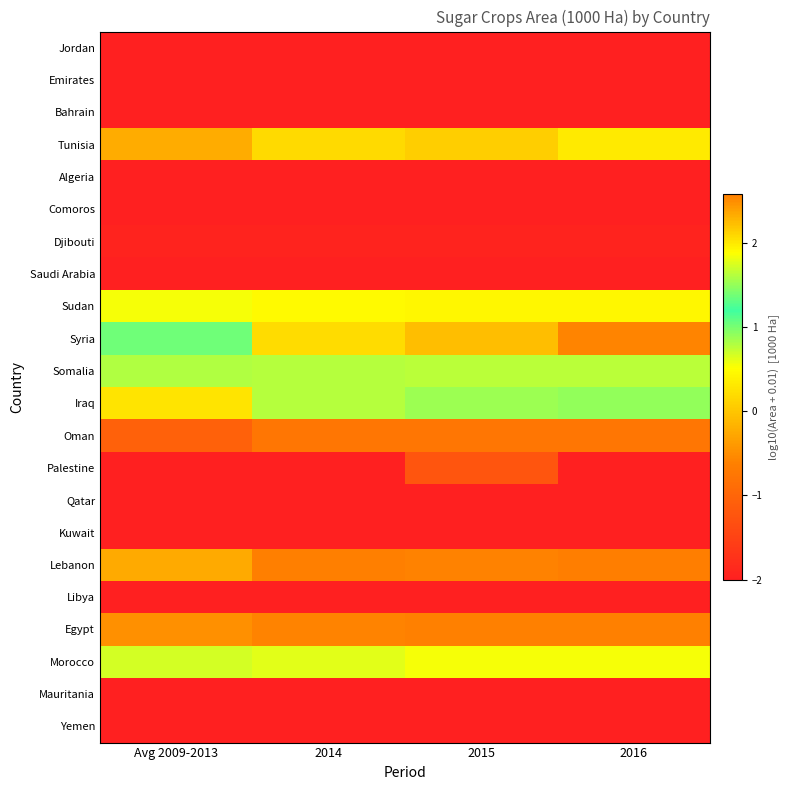

Reading left to right, list all the values displayed in this chart.

Jordan: Avg 2009-2013=-2.0	2014=-2.0	2015=-2.0	2016=-2.0
Emirates: Avg 2009-2013=-2.0	2014=-2.0	2015=-2.0	2016=-2.0
Bahrain: Avg 2009-2013=-2.0	2014=-2.0	2015=-2.0	2016=-2.0
Tunisia: Avg 2009-2013=-0.2	2014=0.2	2015=0.1	2016=0.3
Algeria: Avg 2009-2013=-2.0	2014=-2.0	2015=-2.0	2016=-2.0
Comoros: Avg 2009-2013=-2.0	2014=-2.0	2015=-2.0	2016=-2.0
Djibouti: Avg 2009-2013=-1.9	2014=-1.9	2015=-1.9	2016=-1.9
Saudi Arabia: Avg 2009-2013=-2.0	2014=-2.0	2015=-2.0	2016=-2.0
Sudan: Avg 2009-2013=1.8	2014=1.9	2015=1.9	2016=1.9
Syria: Avg 2009-2013=1.4	2014=0.2	2015=-0.1	2016=-0.6
Somalia: Avg 2009-2013=0.8	2014=0.8	2015=0.8	2016=0.8
Iraq: Avg 2009-2013=0.3	2014=0.8	2015=0.9	2016=0.9
Oman: Avg 2009-2013=-1.1	2014=-0.8	2015=-0.8	2016=-0.8
Palestine: Avg 2009-2013=-2.0	2014=-2.0	2015=-1.2	2016=-2.0
Qatar: Avg 2009-2013=-2.0	2014=-2.0	2015=-2.0	2016=-2.0
Kuwait: Avg 2009-2013=-2.0	2014=-2.0	2015=-2.0	2016=-2.0
Lebanon: Avg 2009-2013=-0.2	2014=-0.6	2015=-0.6	2016=-0.6
Libya: Avg 2009-2013=-2.0	2014=-2.0	2015=-2.0	2016=-2.0
Egypt: Avg 2009-2013=2.5	2014=2.5	2015=2.6	2016=2.6
Morocco: Avg 2009-2013=1.7	2014=1.8	2015=1.8	2016=1.9
Mauritania: Avg 2009-2013=-2.0	2014=-2.0	2015=-2.0	2016=-2.0
Yemen: Avg 2009-2013=-2.0	2014=-2.0	2015=-2.0	2016=-2.0